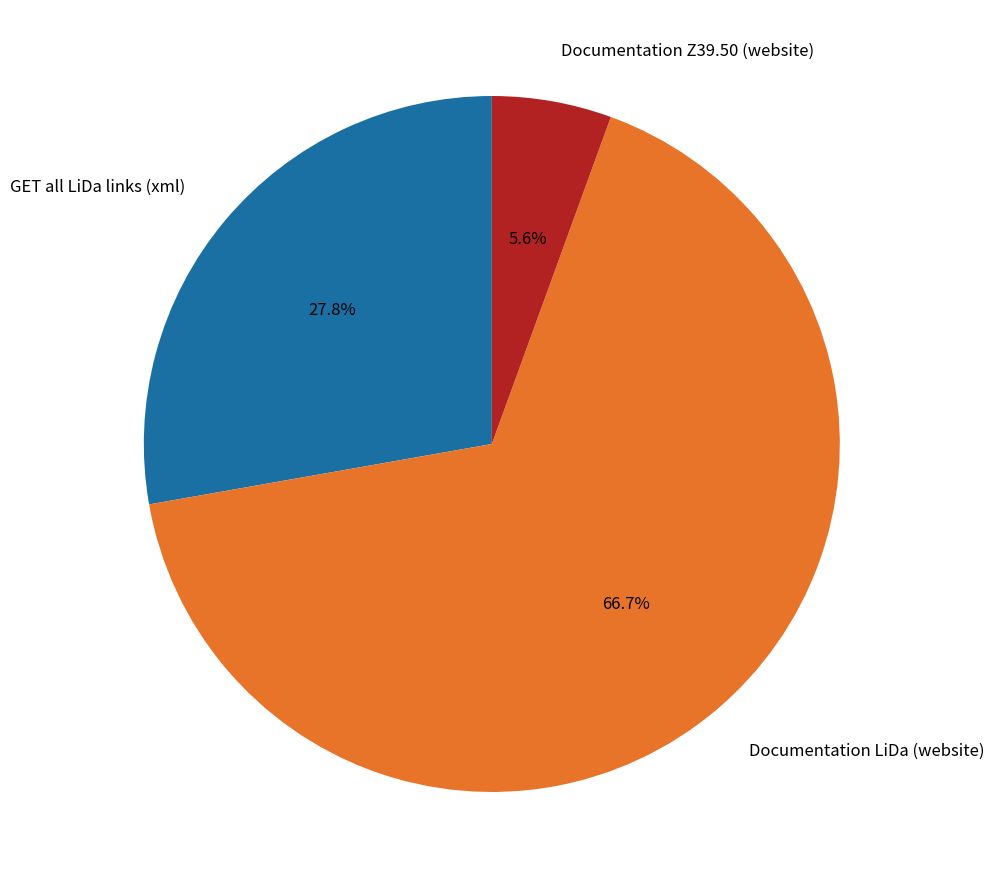

How many slices are in this pie chart?

3